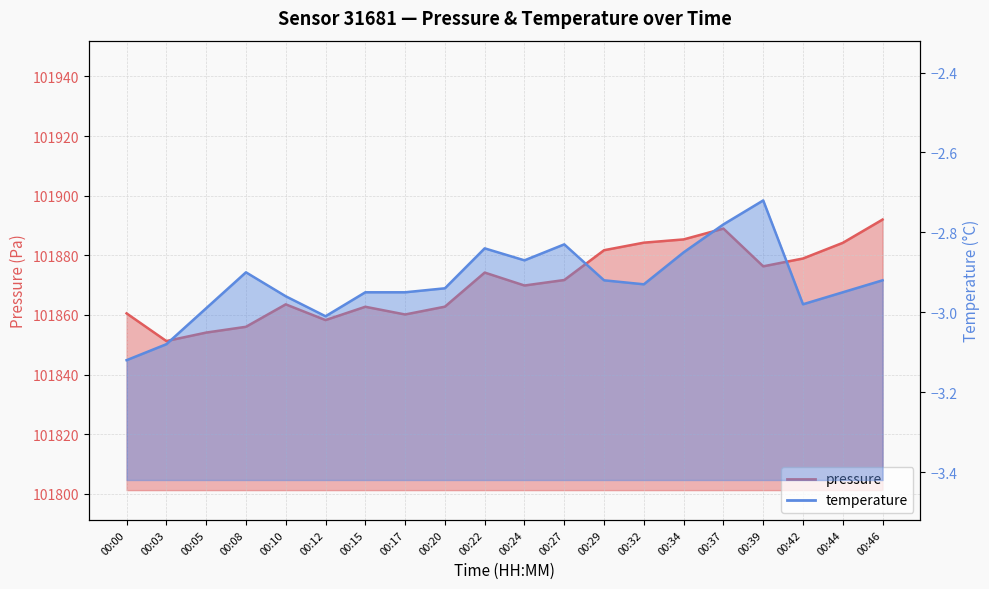

What are all the series names shown in the legend?

pressure, temperature